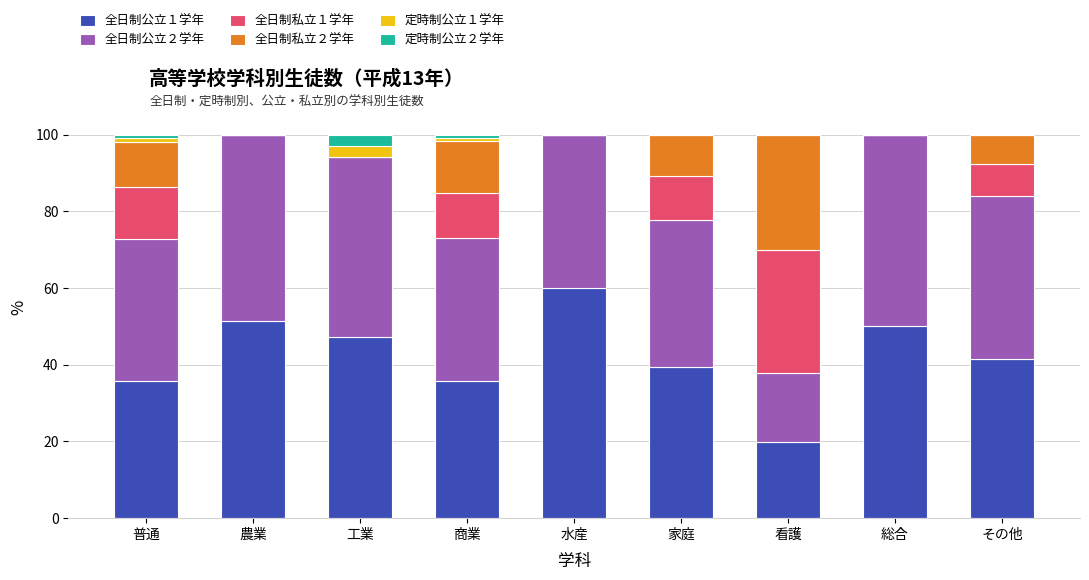

What is the total value across all series at 工業?

100.0